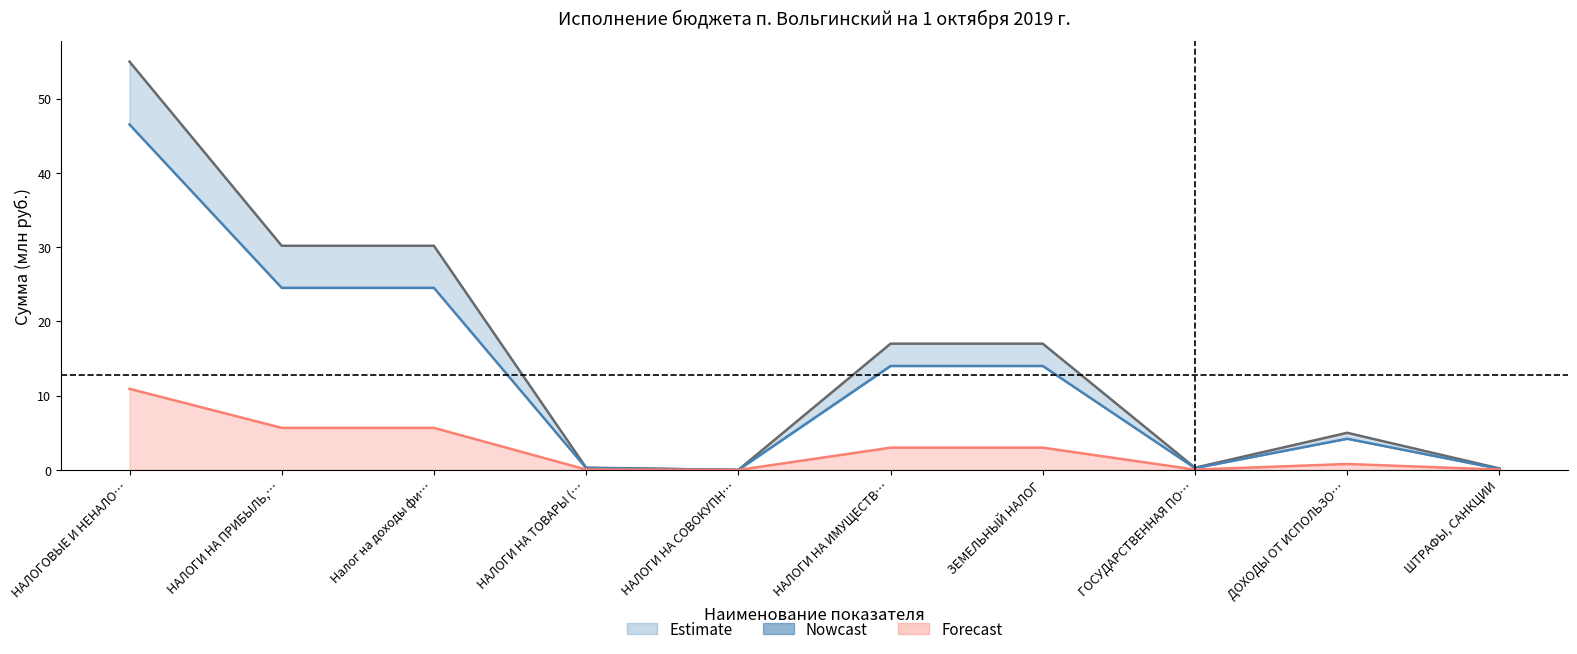

What is the sum of all Исполнено values?

128.4